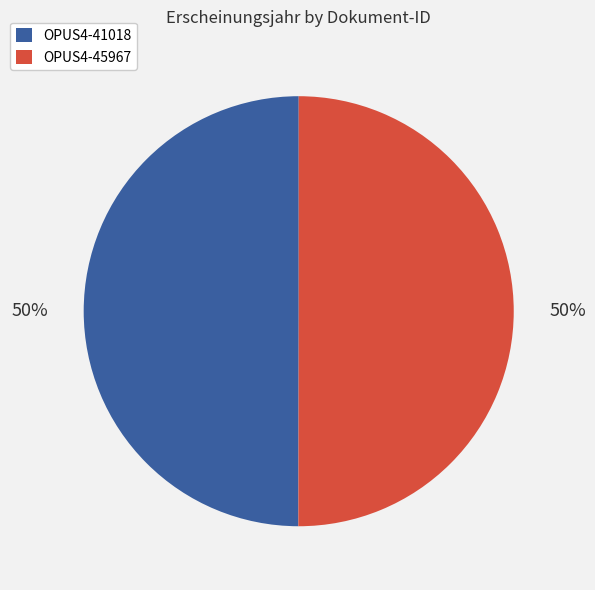

To the nearest percent, what is the combined percentage of OPUS4-45967 and OPUS4-41018?

100%